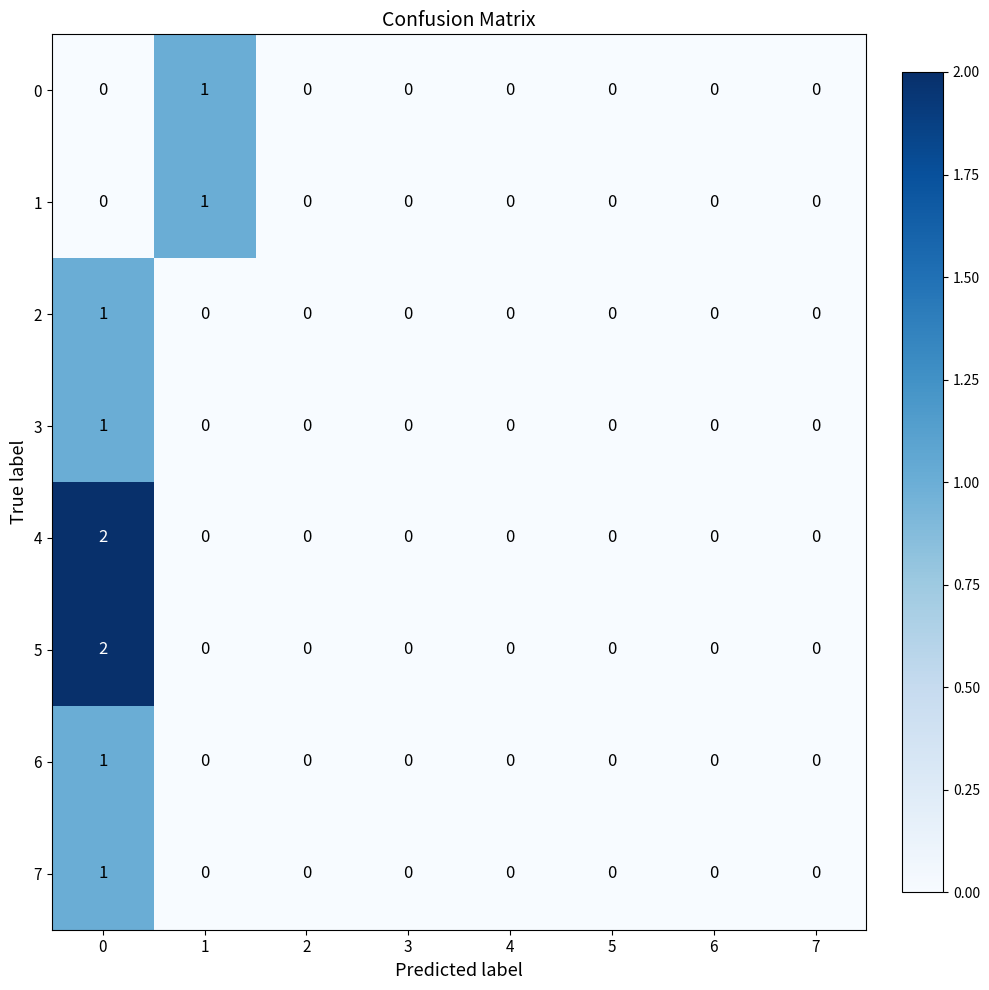

Count the 4 values in the range 0 to 1.

7